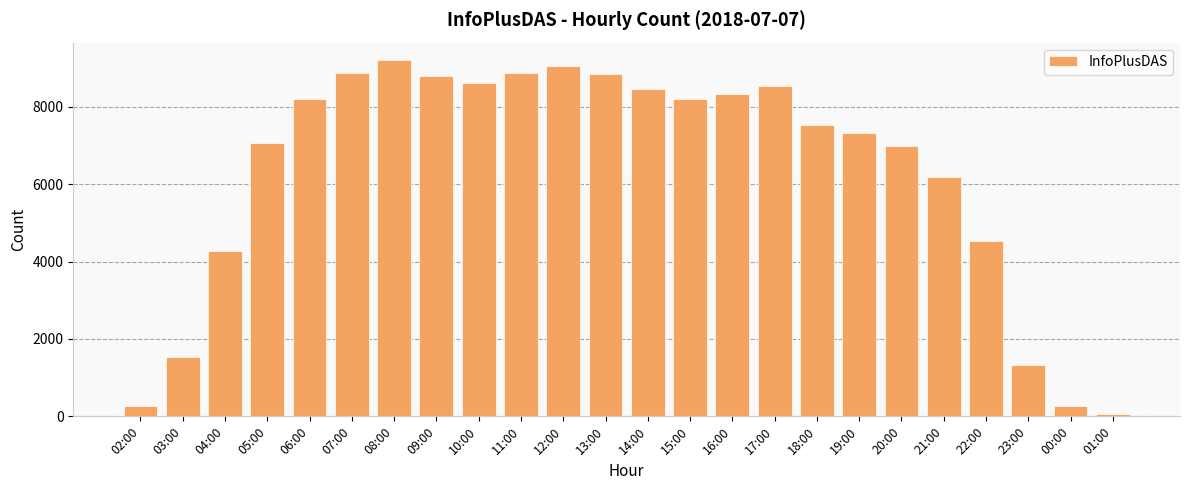

What is the label of the 22nd bar from the right?

04:00